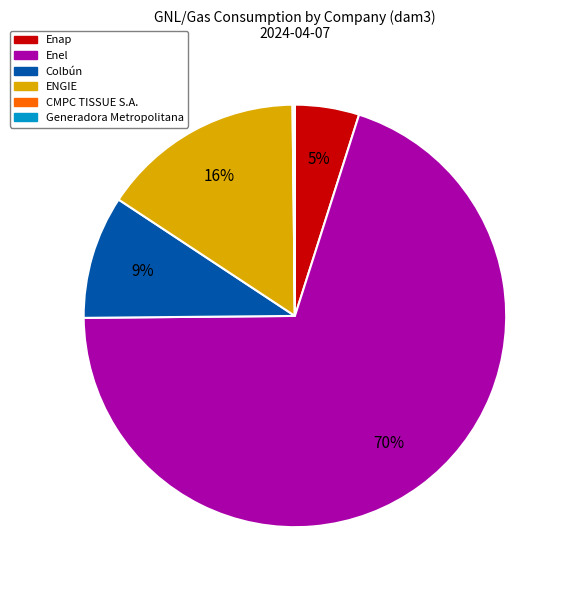

Is there a majority slice in this chart?

Yes